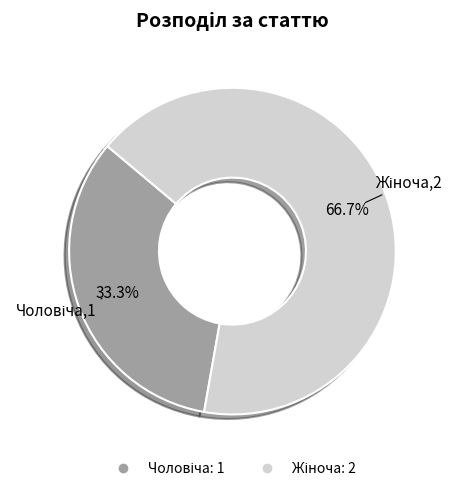

How many segments does this pie chart have?

2